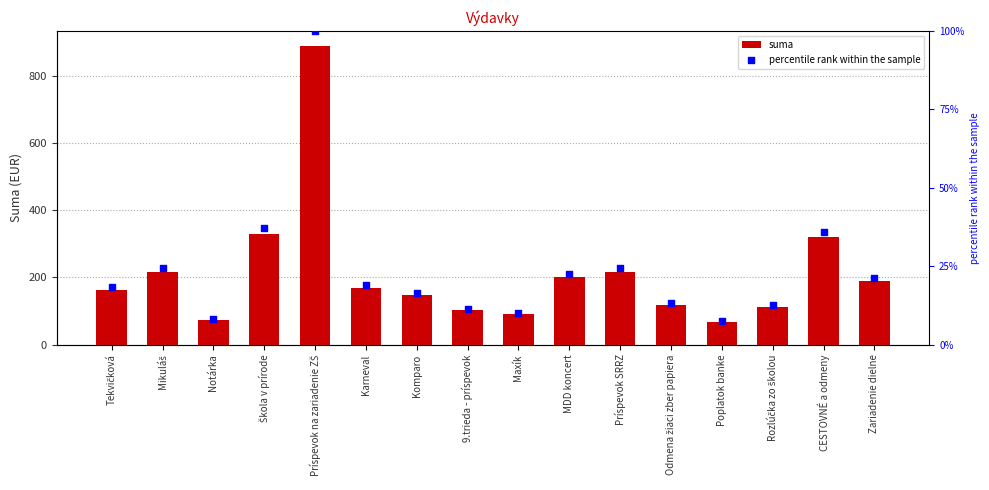

Which series reaches the maximum Y coordinate?

suma